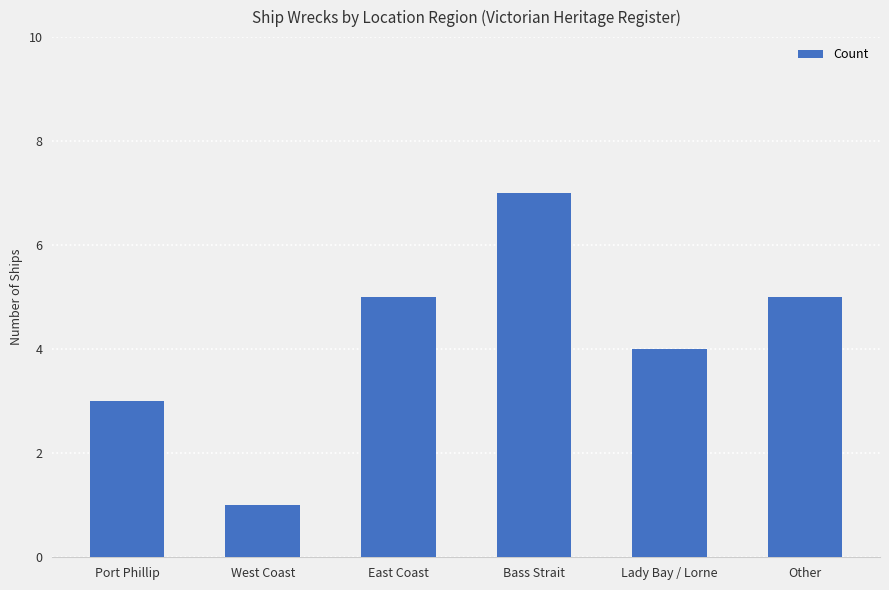

How many values are between 3 and 5?

4